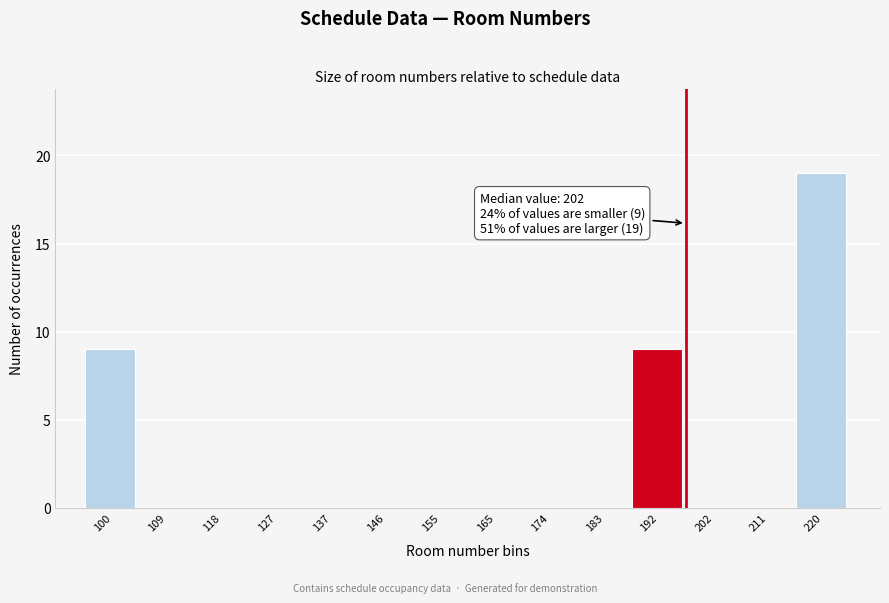

Is it true that the value at 211 is -11?

False